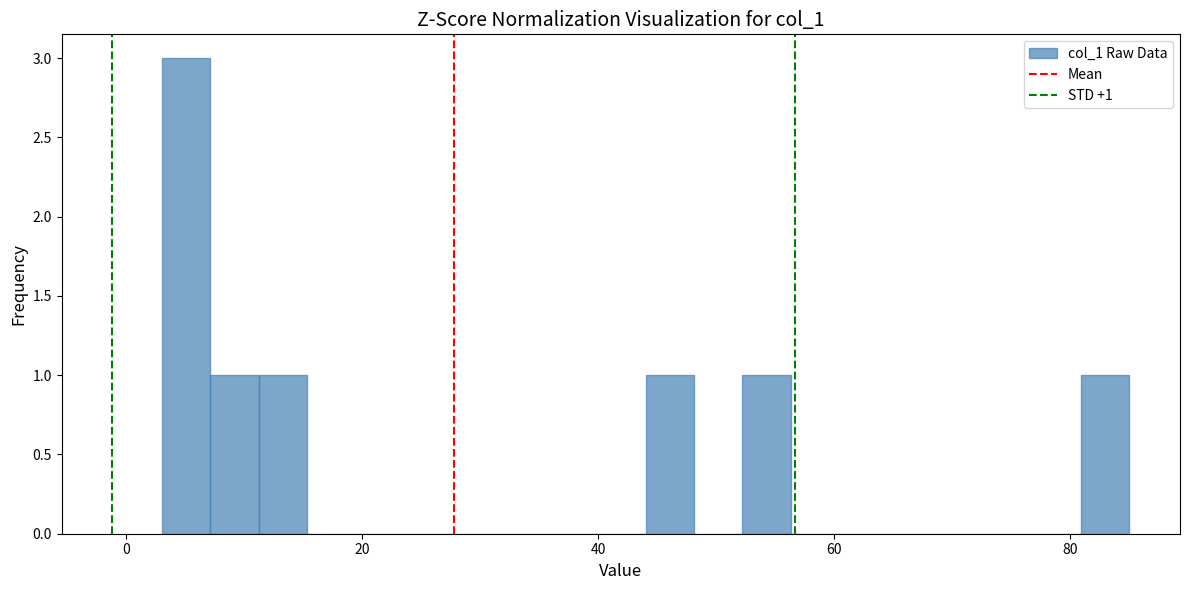

Around what value on the x-axis is the tallest bar? Give the approximate position of its centre, as read against the axis.

6